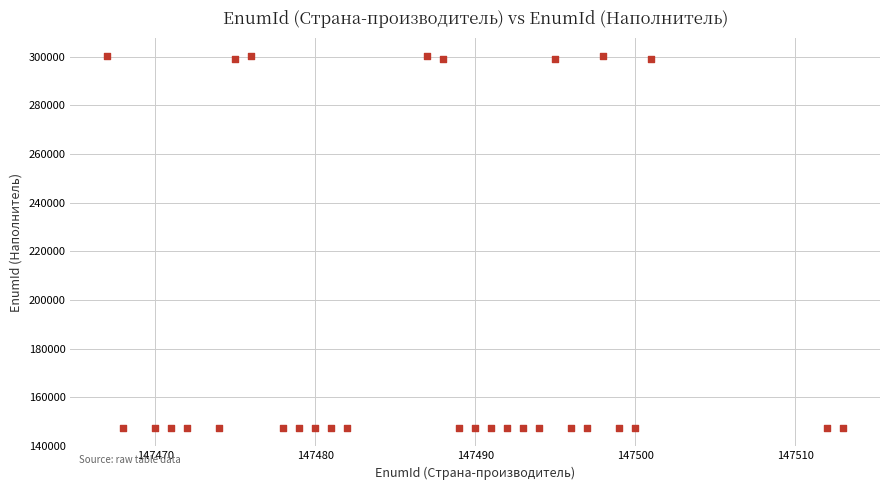

What is the range of X values (max minus min)?

46